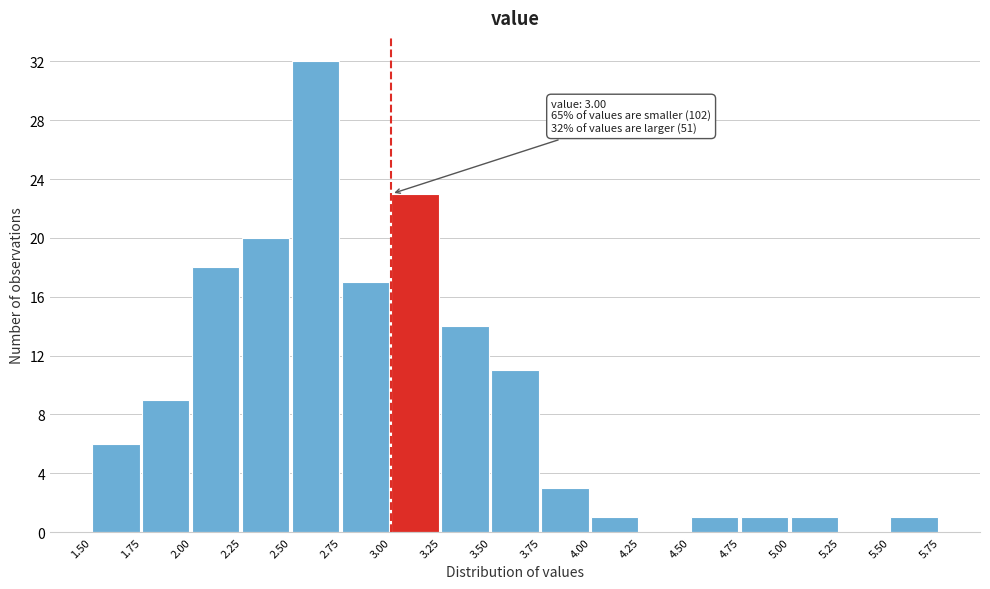

Over which range of the x-axis is the bar tallest?

2.50 to 2.75